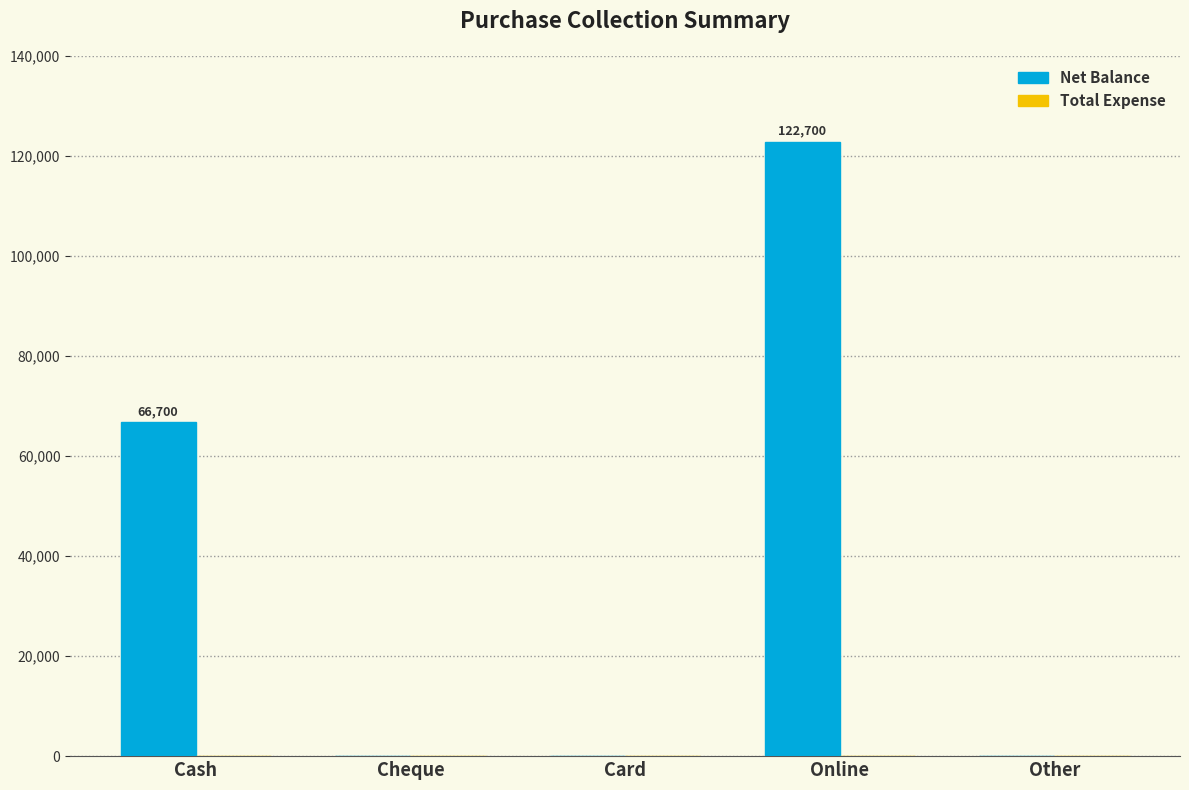

What is the sum of the values at Cheque and Online?

122700